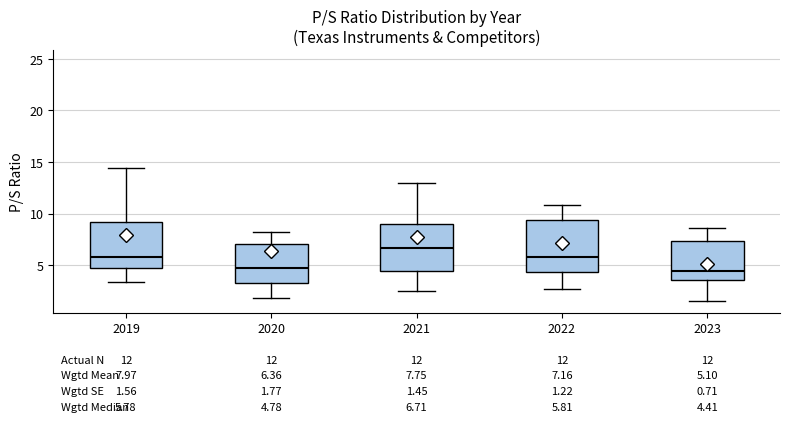

Comparing the boxes themselves (not the whiskers), which one is the tallest?

2022